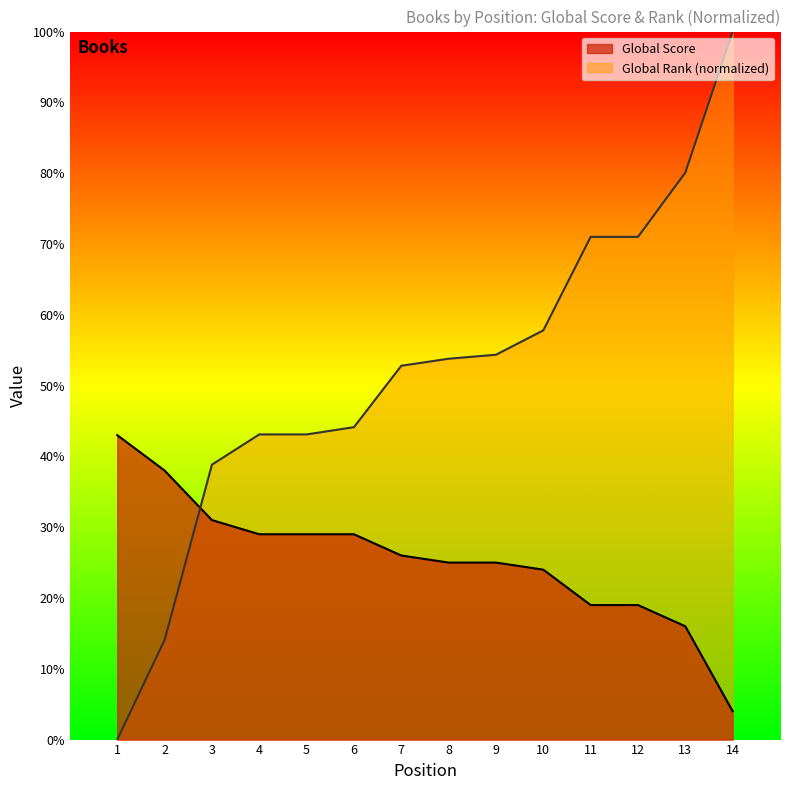

What is the value of the Global Rank (scaled) point at the 2nd from the left?

14.1